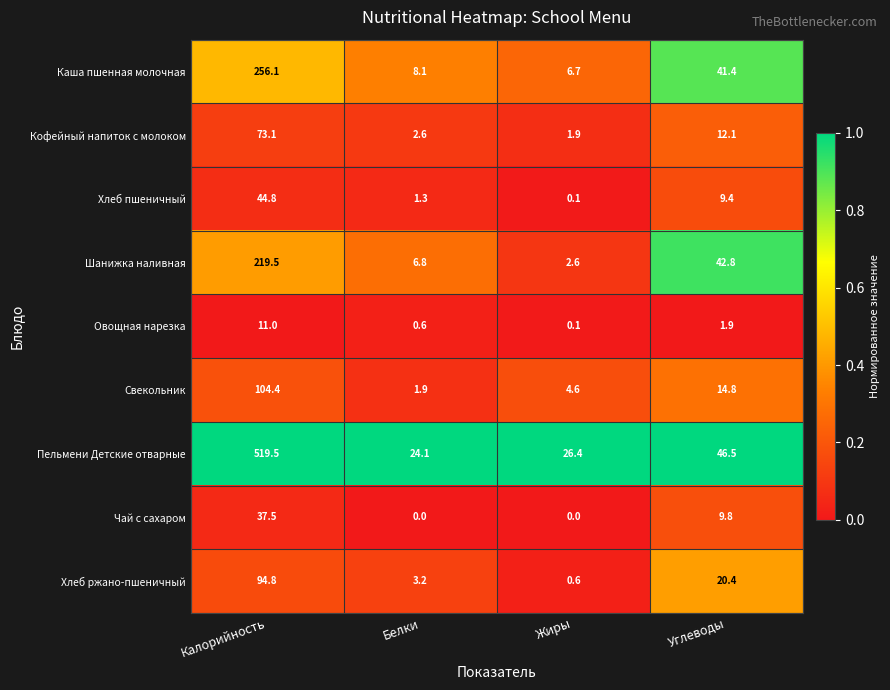

Rank the series at Белки from highest to lowest value.

Пельмени Детские отварные, Каша пшенная молочная, Шанижка наливная, Хлеб ржано-пшеничный, Кофейный напиток с молоком, Свекольник, Хлеб пшеничный, Овощная нарезка, Чай с сахаром